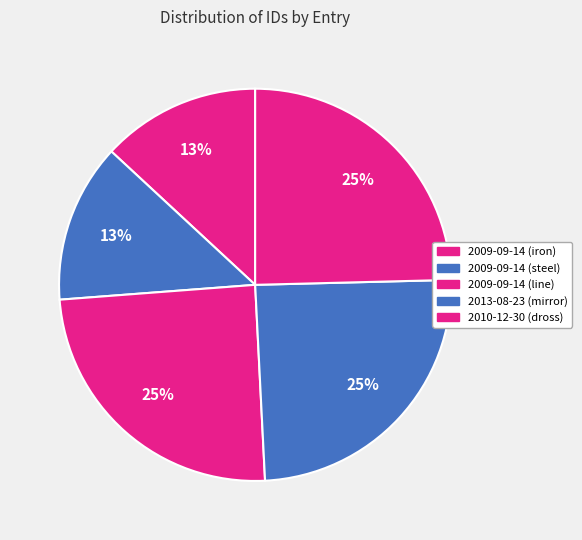

To the nearest percent, what is the average slice percentage?

20%